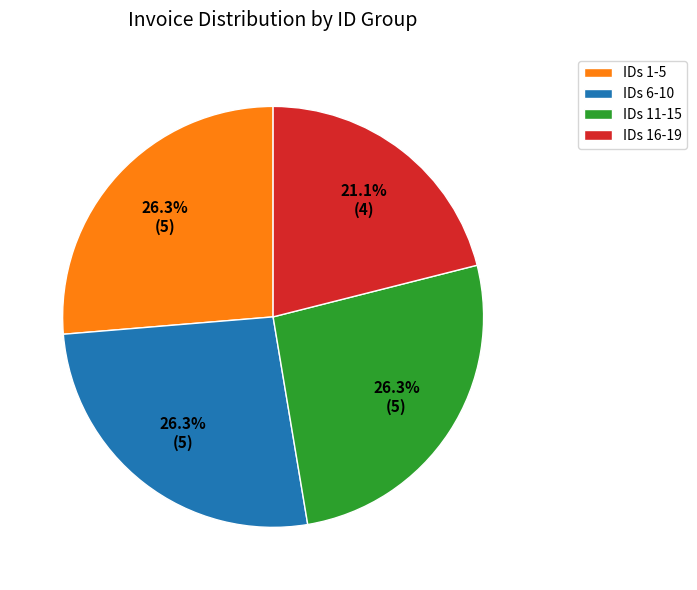

Does any single category account for the majority?

No